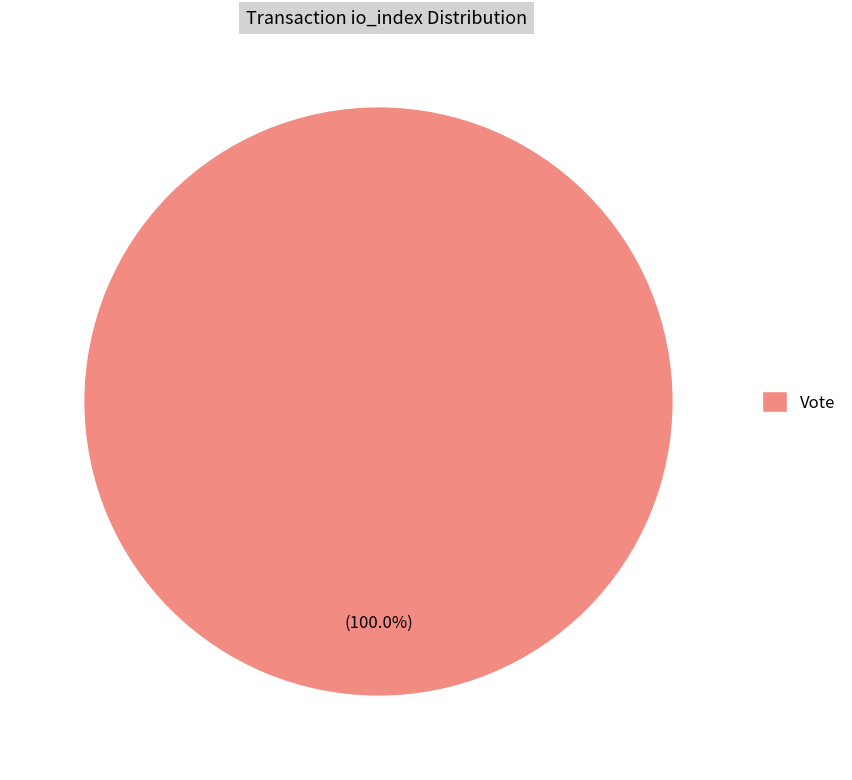

Rank the categories by value from lowest to highest.

Vote